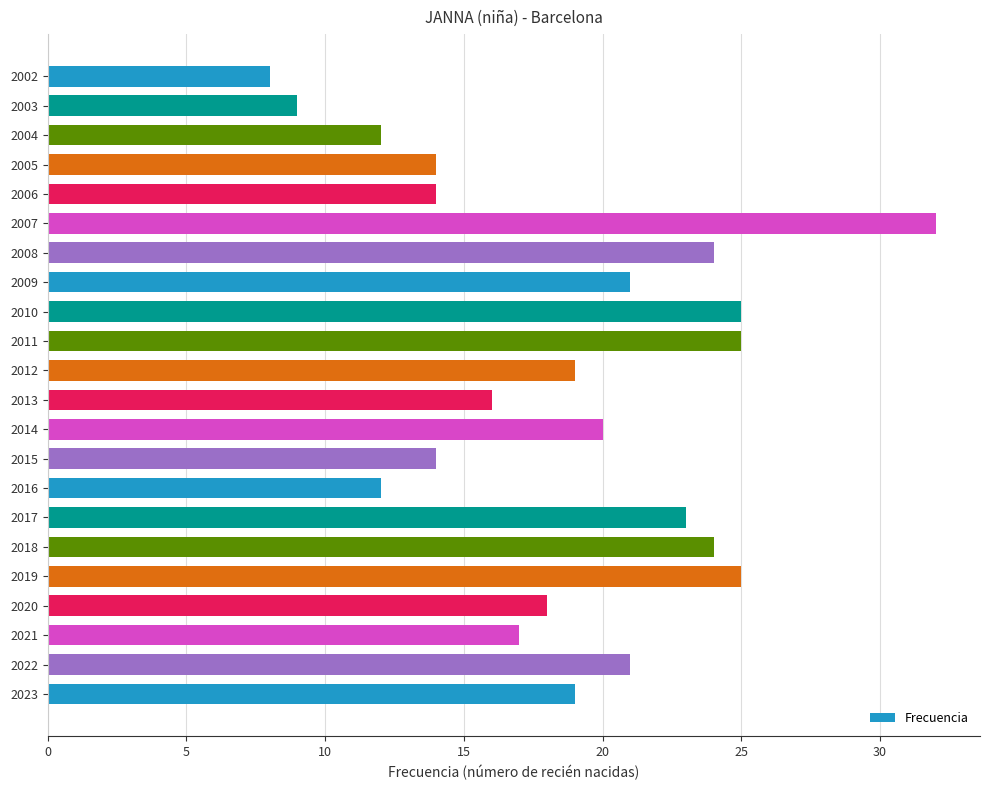

What is the approximate value at 2019?

25